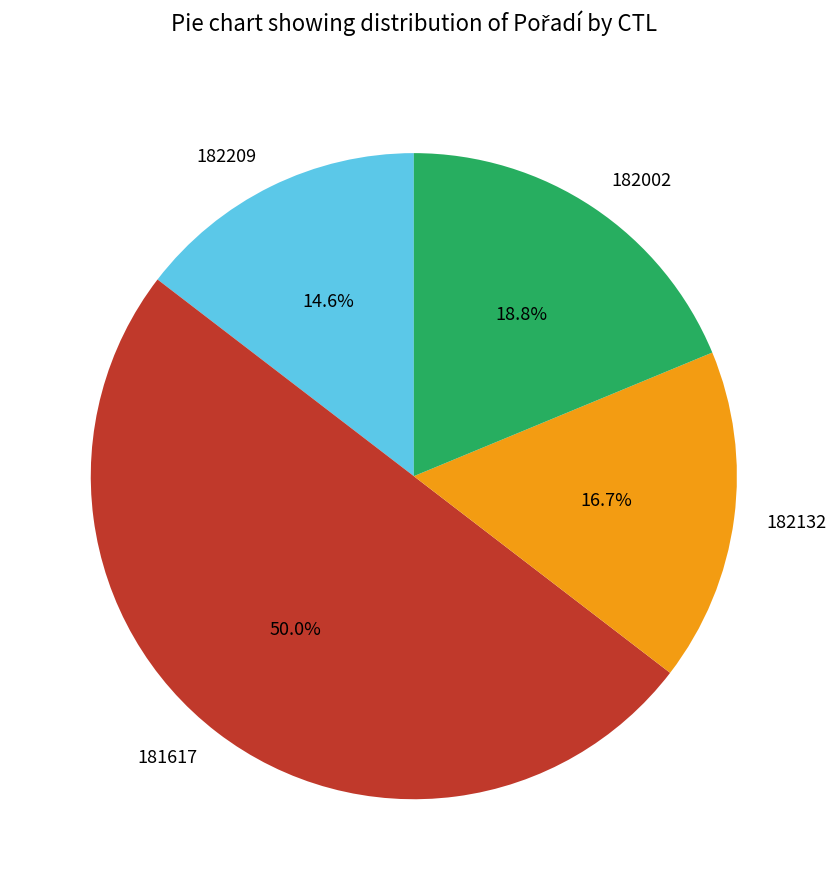

What percentage is the 182132 slice, to the nearest percent?

17%